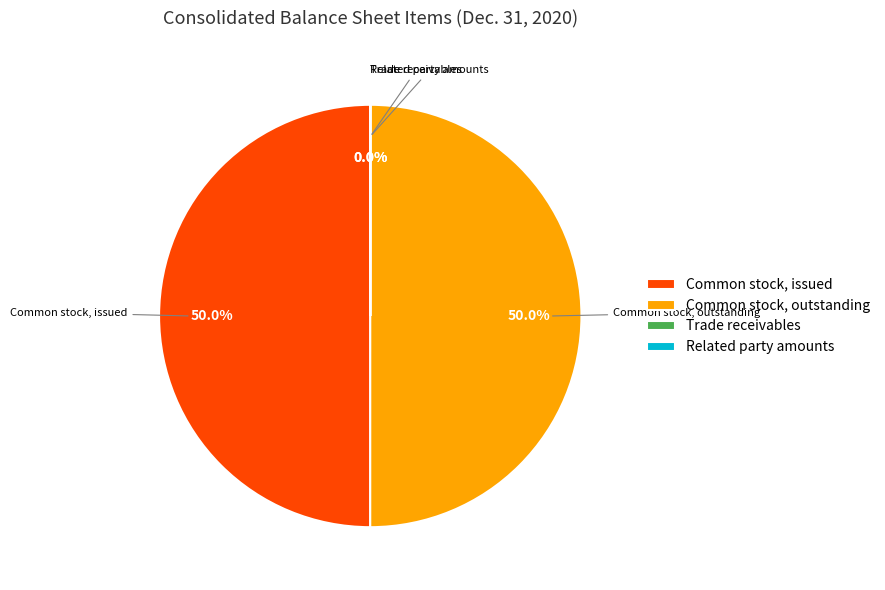

What is the smallest slice in the pie chart?

Trade receivables